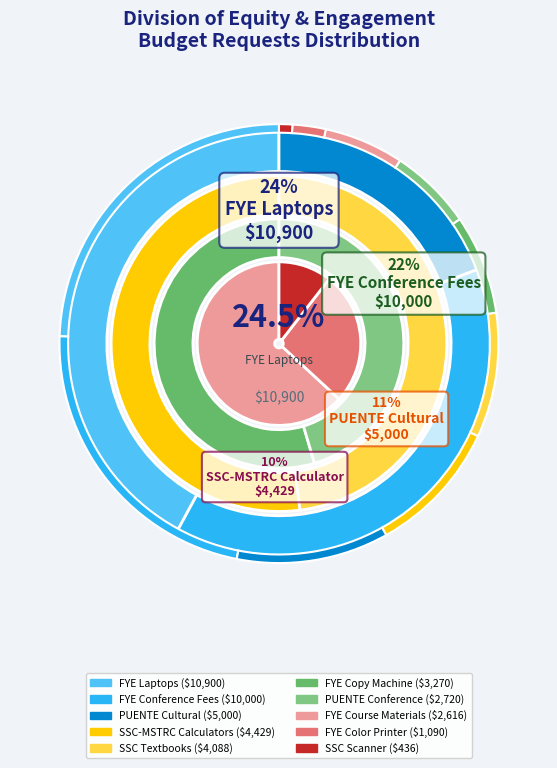

Which has a higher value, SSC-MSTRC Calculators or FYE Conference Fees?

FYE Conference Fees